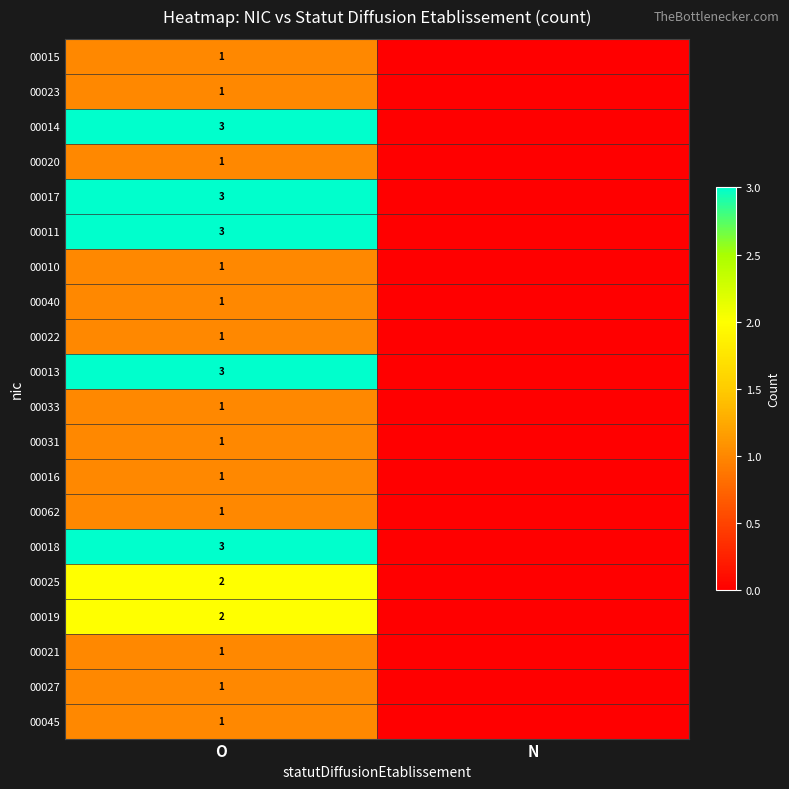

True or false: 00011 has a value of 3 at O.

True